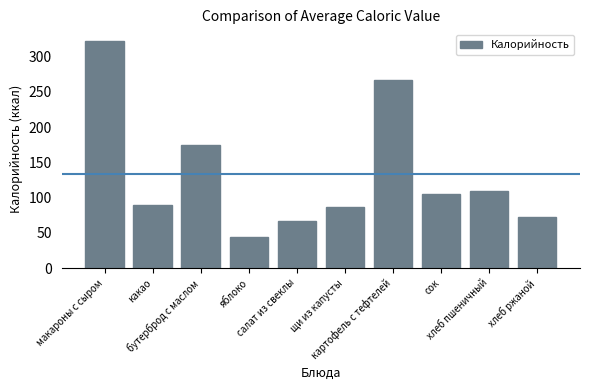

What is the approximate value at щи из капусты?

86.8